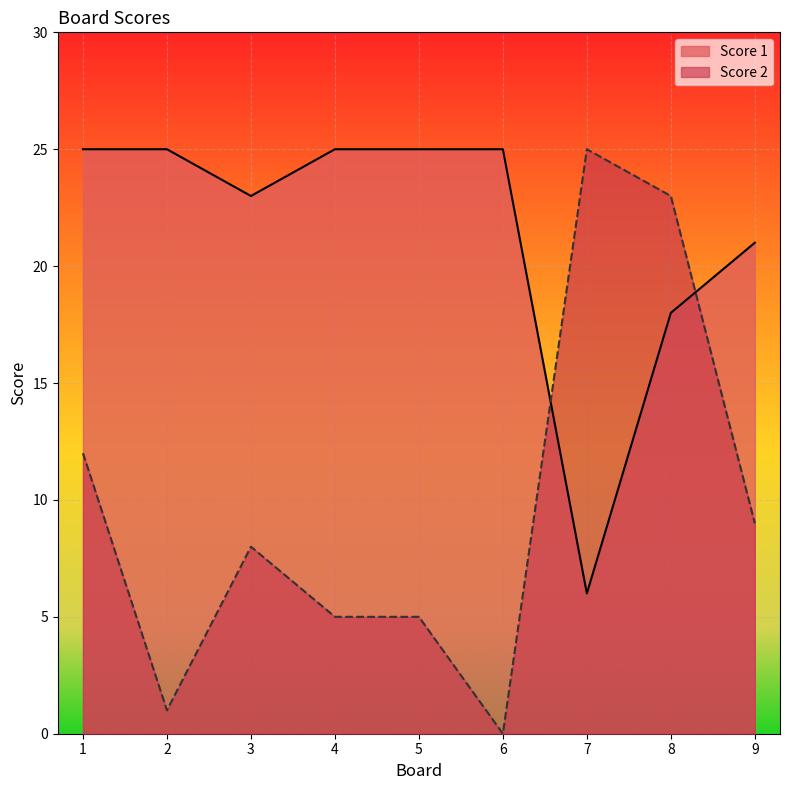

At how many categories does at least one series exceed 1?

9